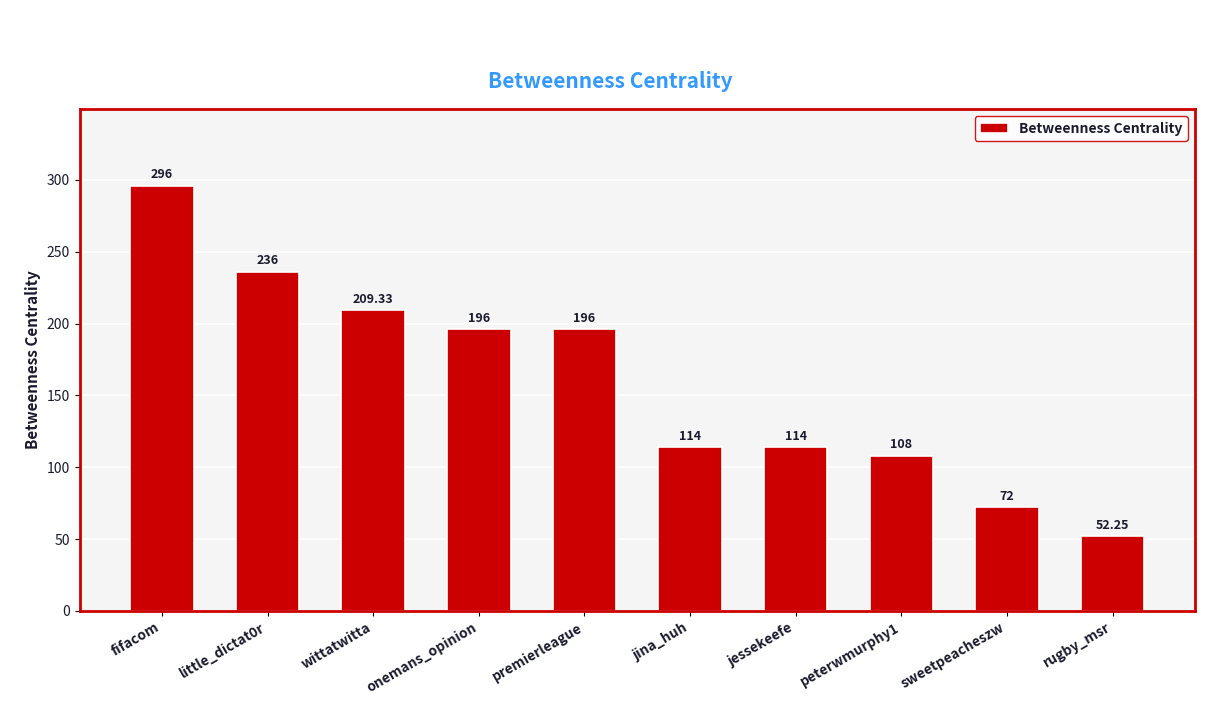

Where does the data first go above 196?

fifacom